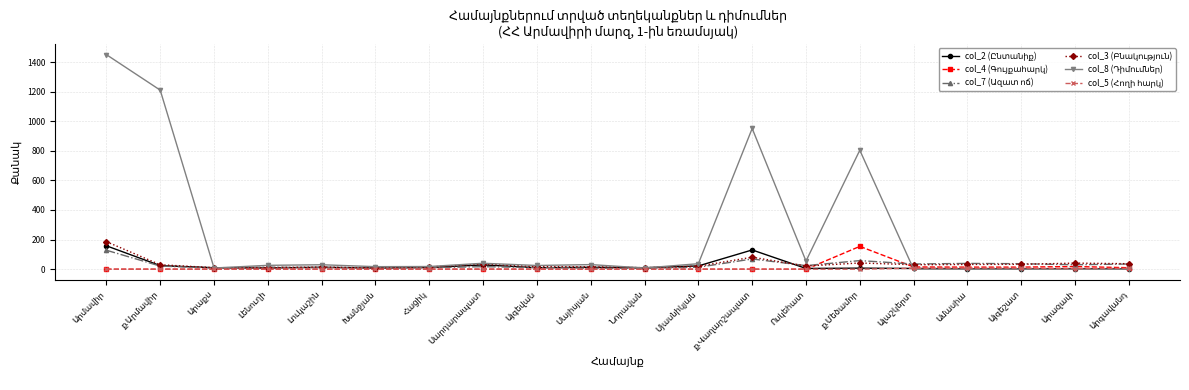

At how many categories does at least one series exceed 153?

4